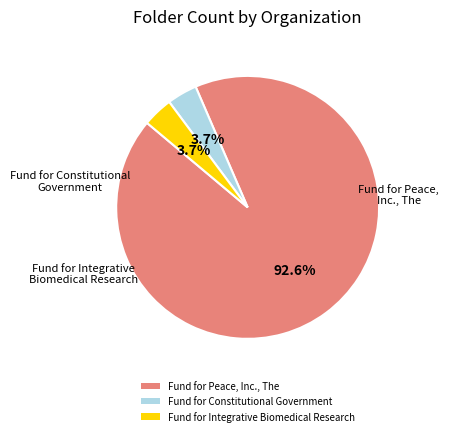

To the nearest percent, what is the difference between the largest and smallest slice percentages?

89%